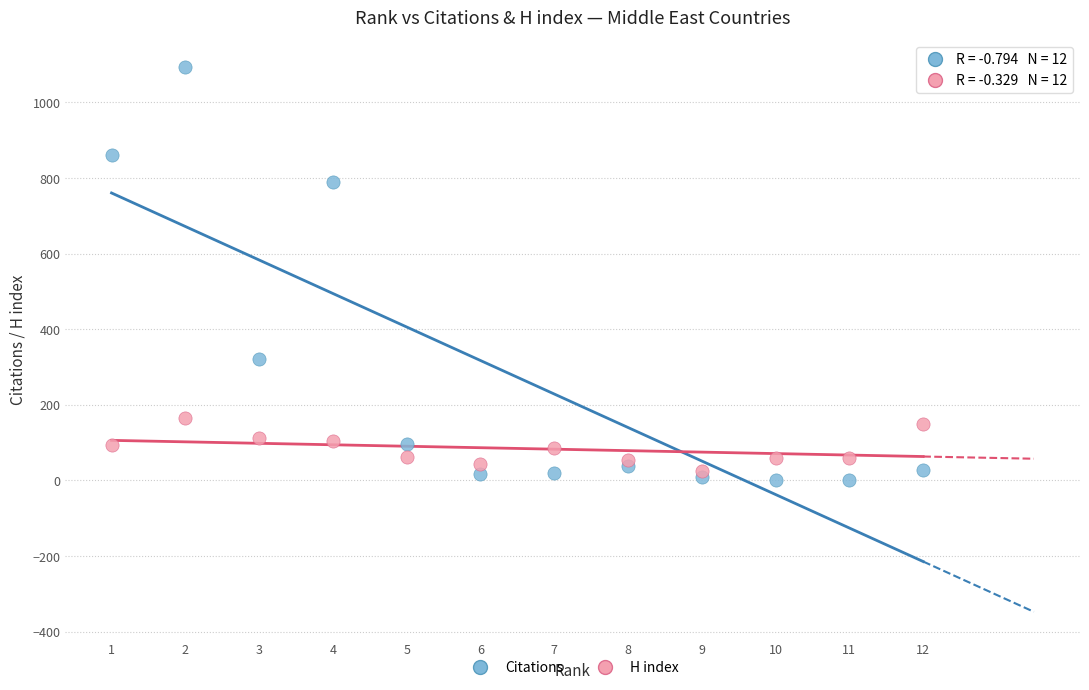

Which series has the widest spread of Y values?

Citations